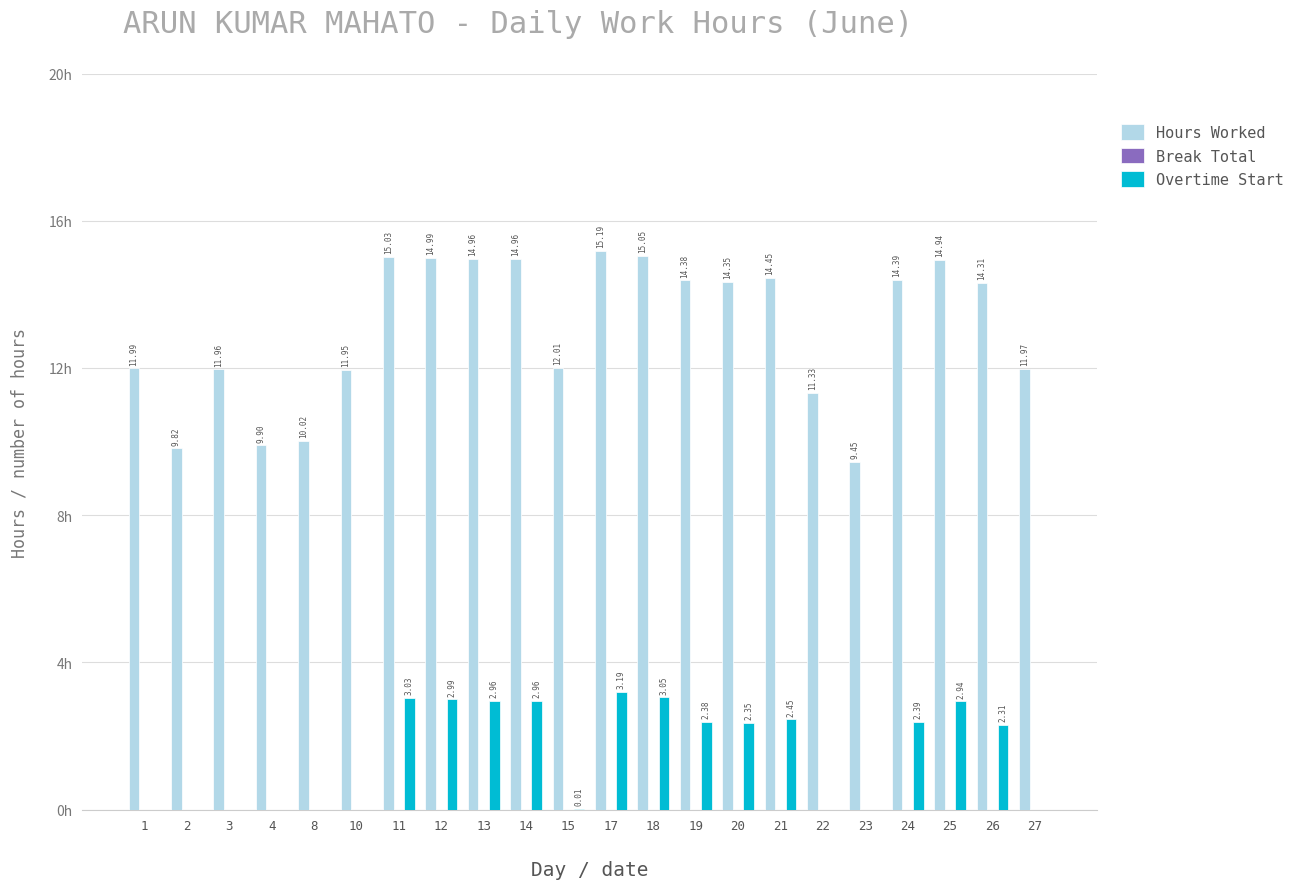

Which series has the largest total across all categories?

Hours Worked